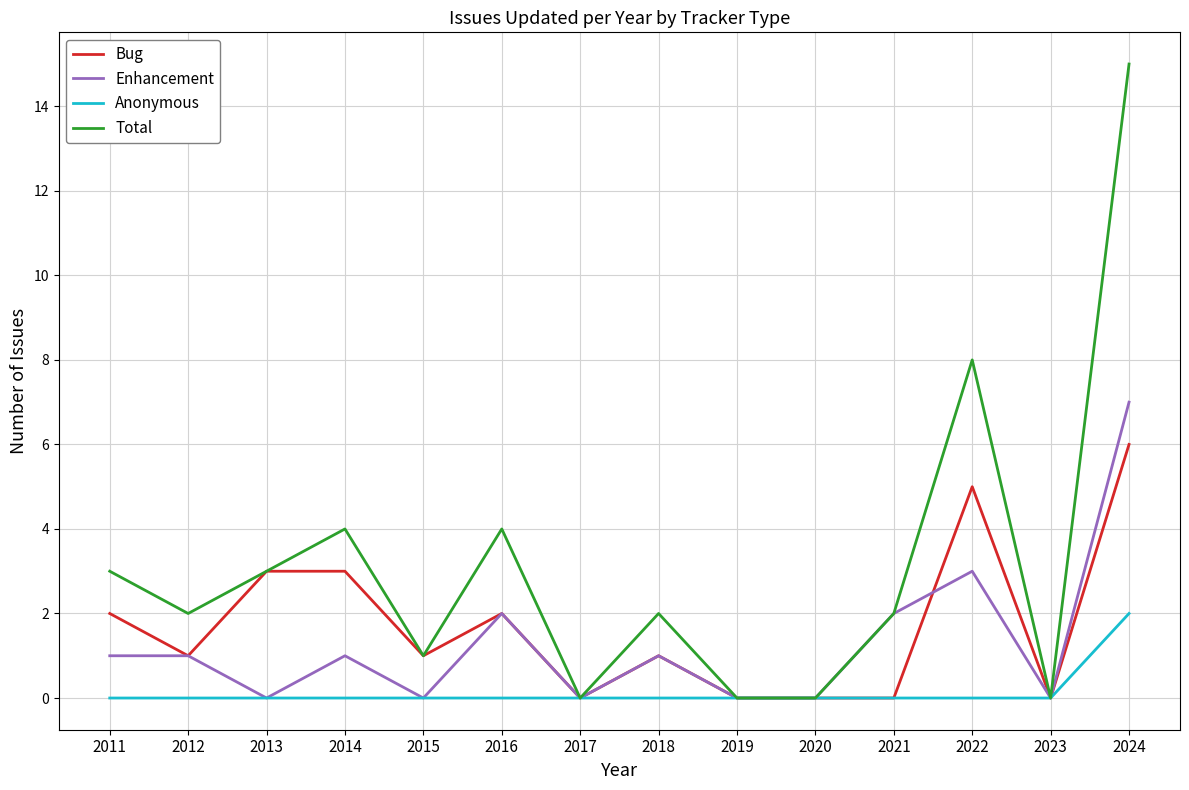

At which category does the chart reach its peak across all series?

2024